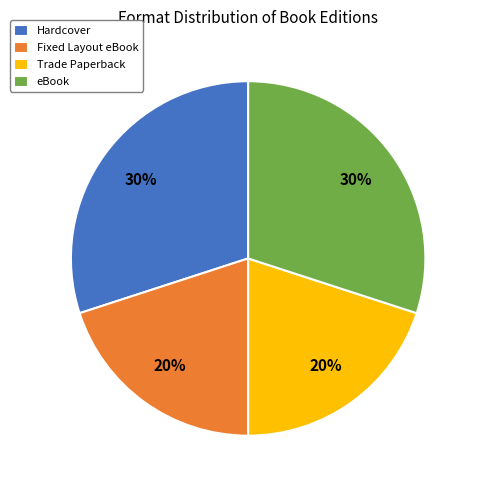

To the nearest percent, what portion does eBook represent?

30%